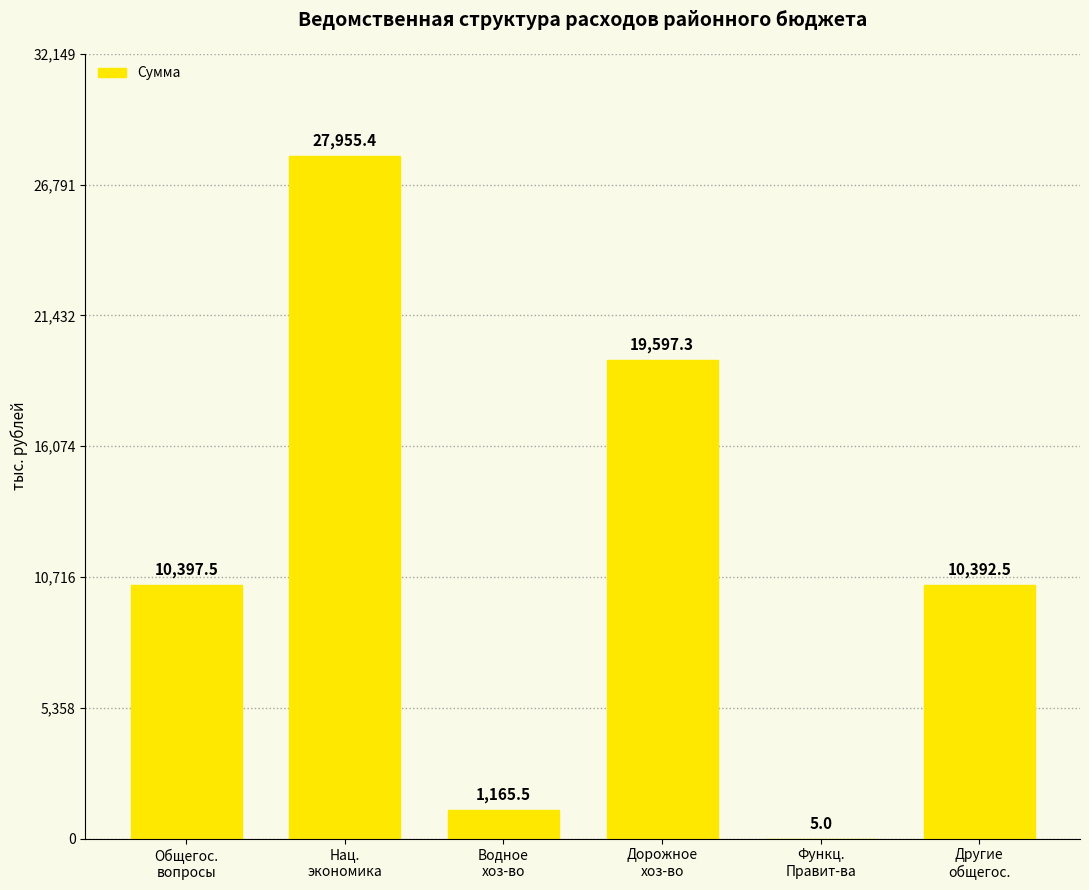

What is the maximum value shown in the chart?

27955.4